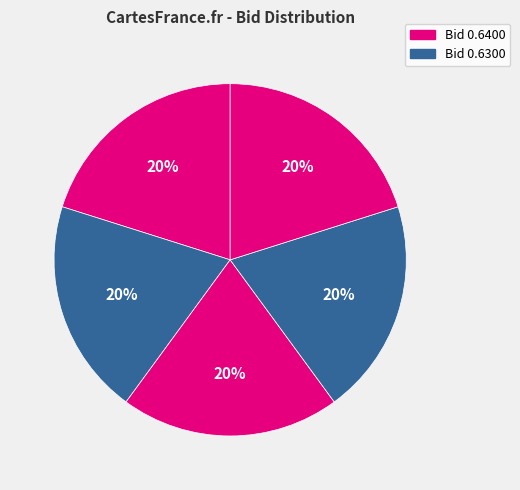

How many segments does this pie chart have?

5